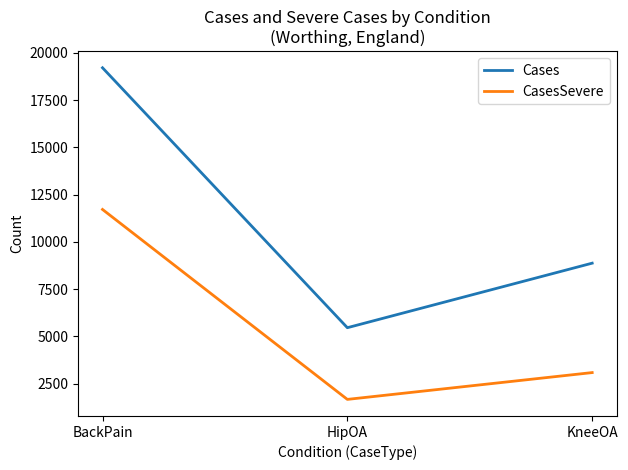

Where does the Cases series first go above 8874?

BackPain